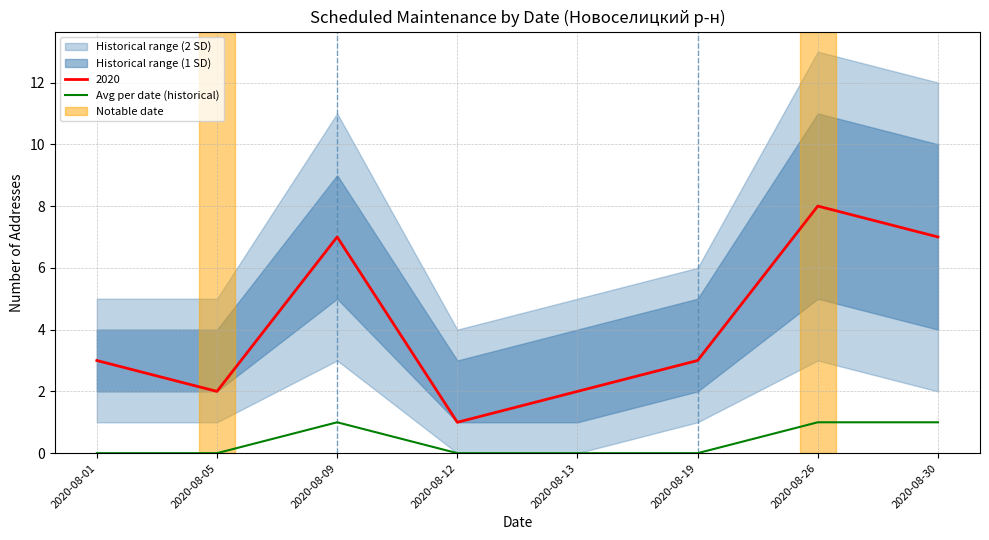

The chart shows a value of 0 at 2020-08-13. True or false?

False